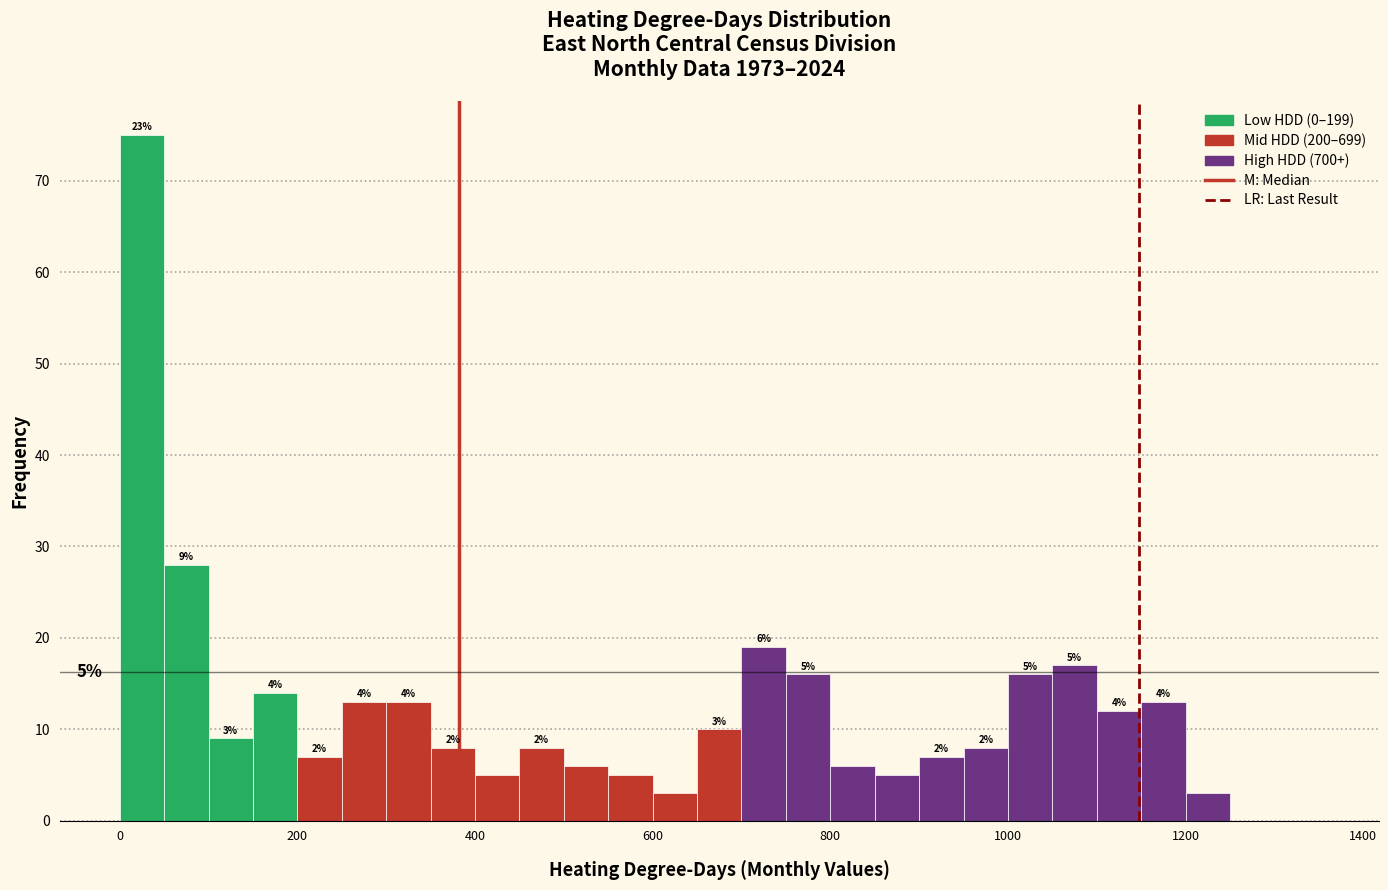

Read against the x-axis, roughly where is the centre of the tallest bar?

20